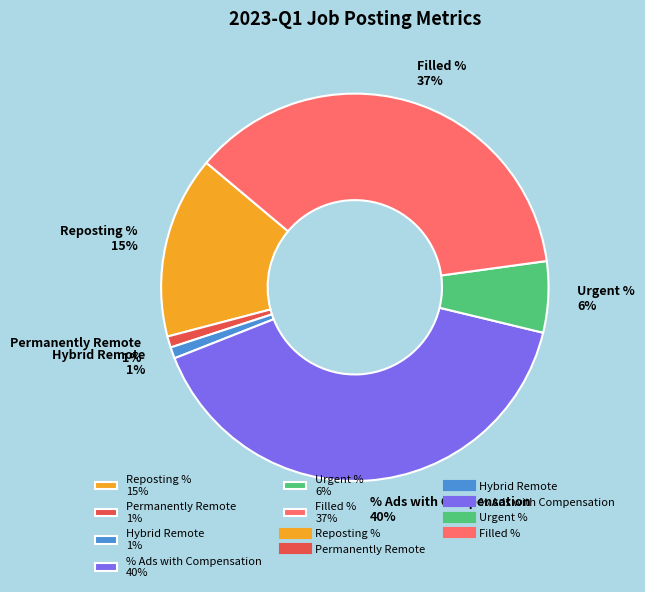

Which has a higher value, Reposting % 15% or Permanently Remote 1%?

Reposting % 15%